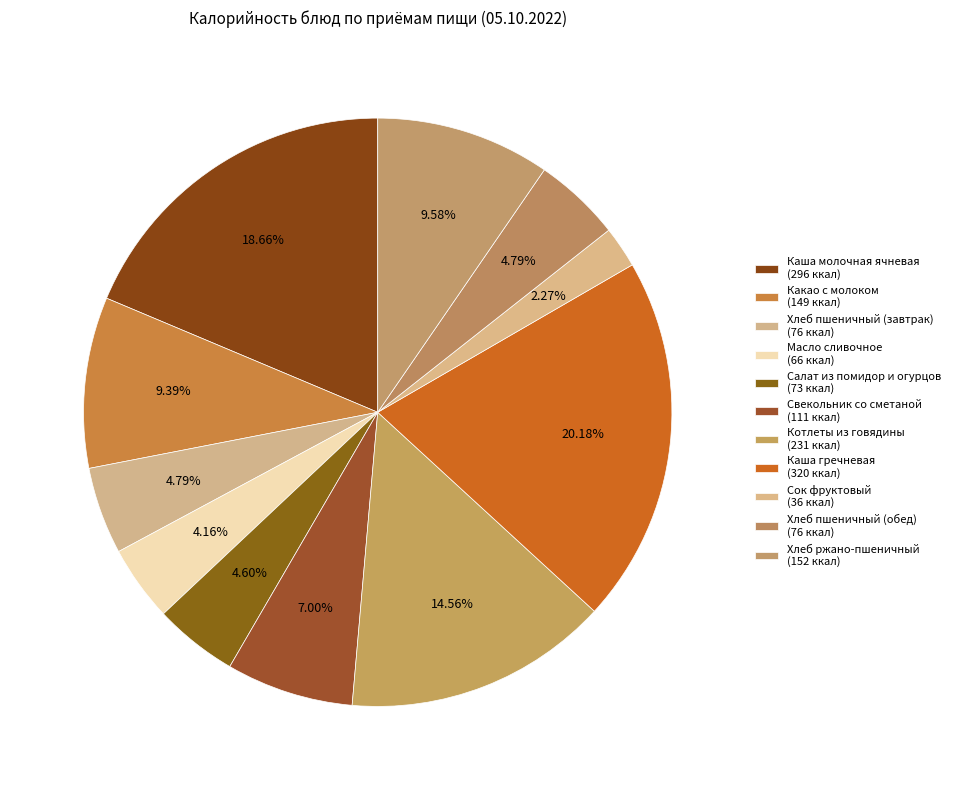

What percentage is the Хлеб ржано-пшеничный slice, to the nearest percent?

10%